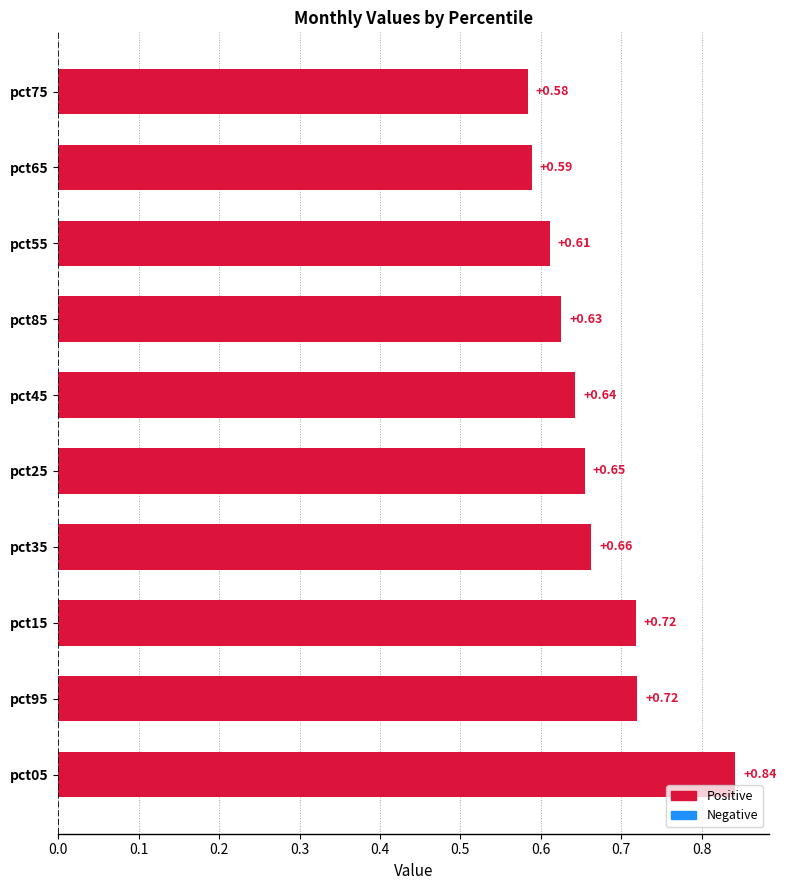

Is the value of Jun at pct75 greater than the value of Feb at pct85?

No